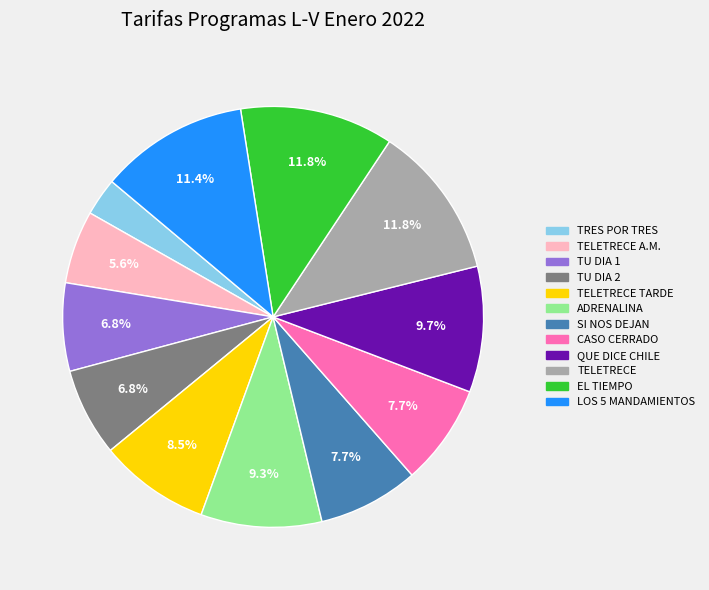

To the nearest percent, what is the average slice percentage?

8%